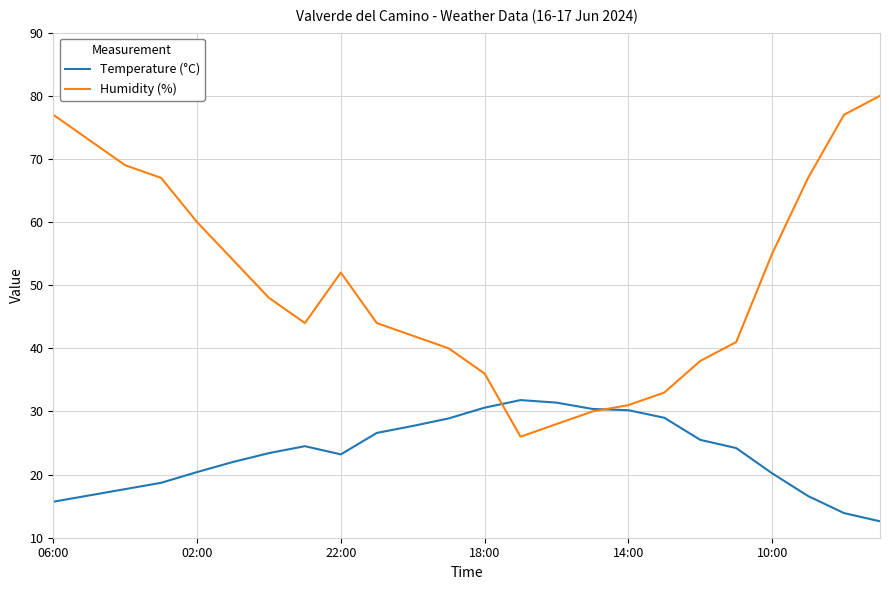

What is the lowest value of the Humidity (%) series?

26.0